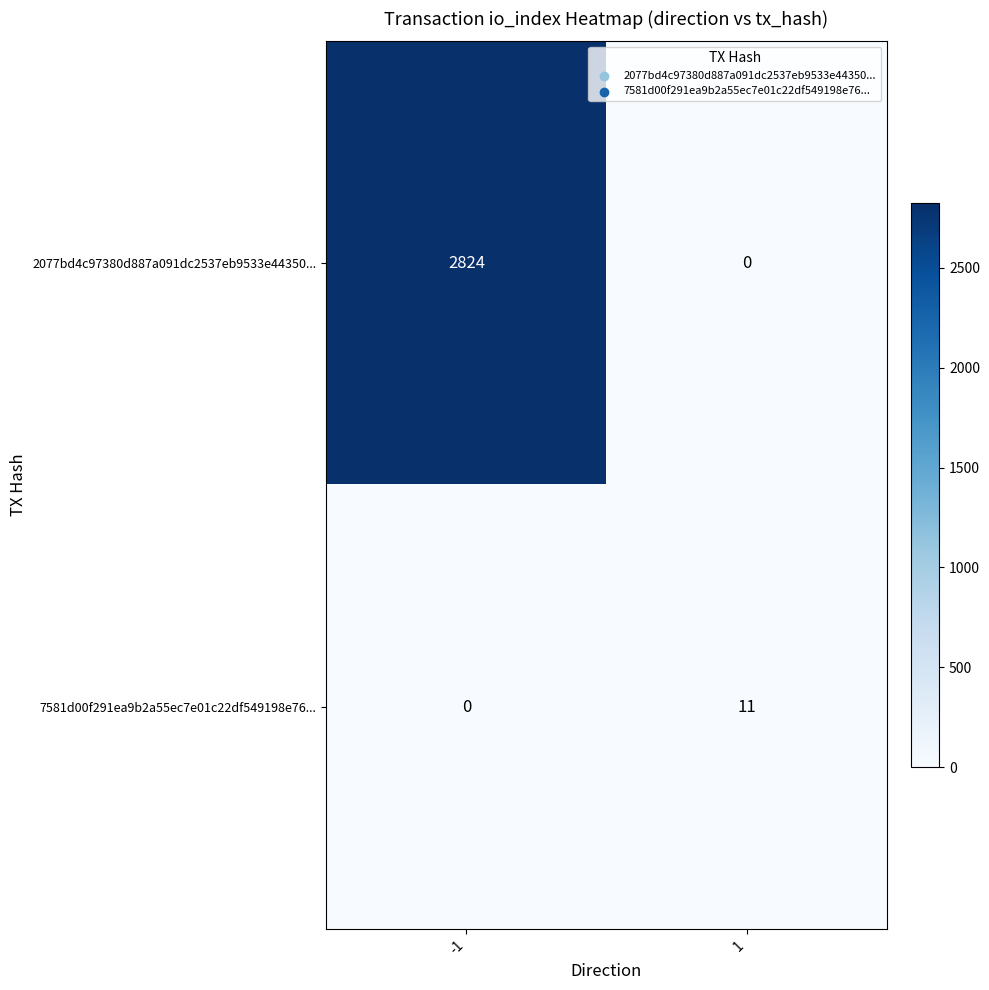

What is the difference between the 2077bd4c97380d887a091dc2537eb9533e44350... values at -1 and 1?

2824